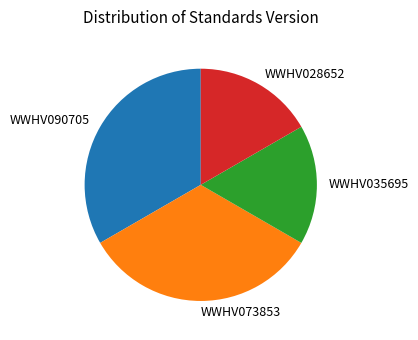

Between WWHV035695 and WWHV090705, which is larger?

WWHV090705